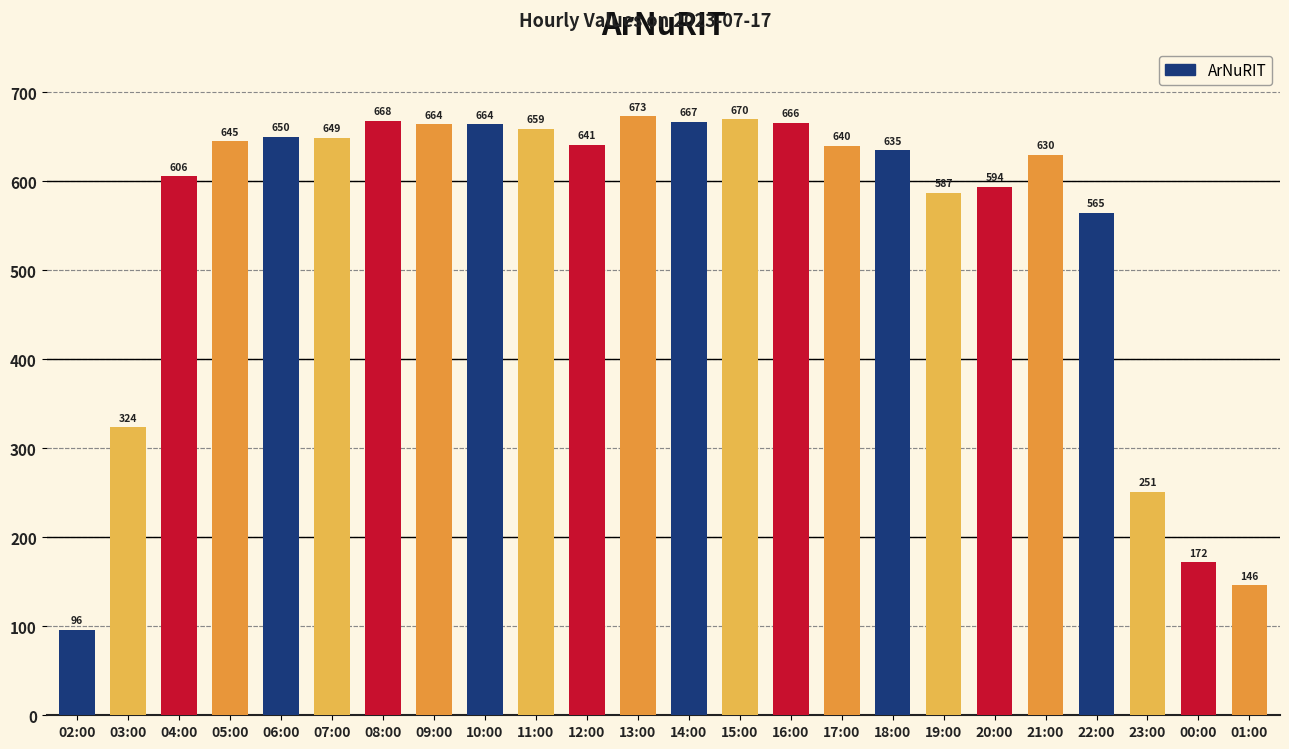

The value at 12:00 is 887. True or false?

False